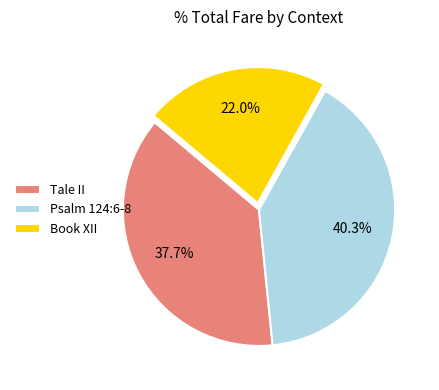

To the nearest percent, what is the difference between the largest and smallest slice percentages?

18%